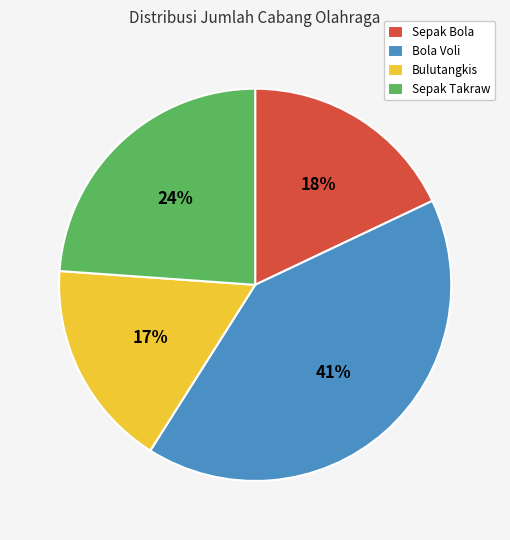

To the nearest percent, what portion does Bola Voli represent?

41%